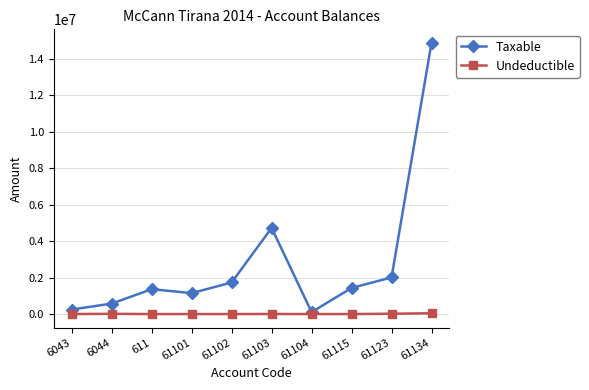

Which series has the largest total across all categories?

Taxable